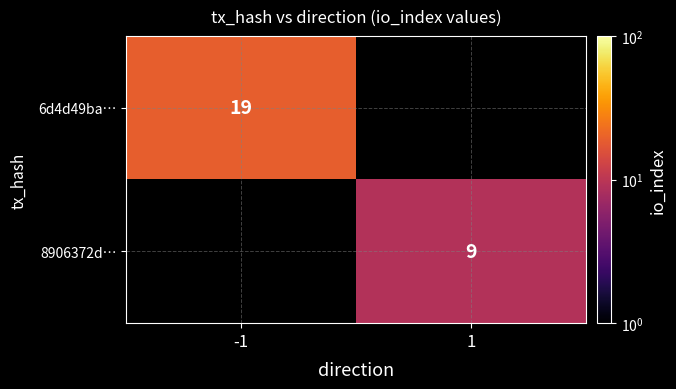

What is the minimum value shown in the chart?

9.0